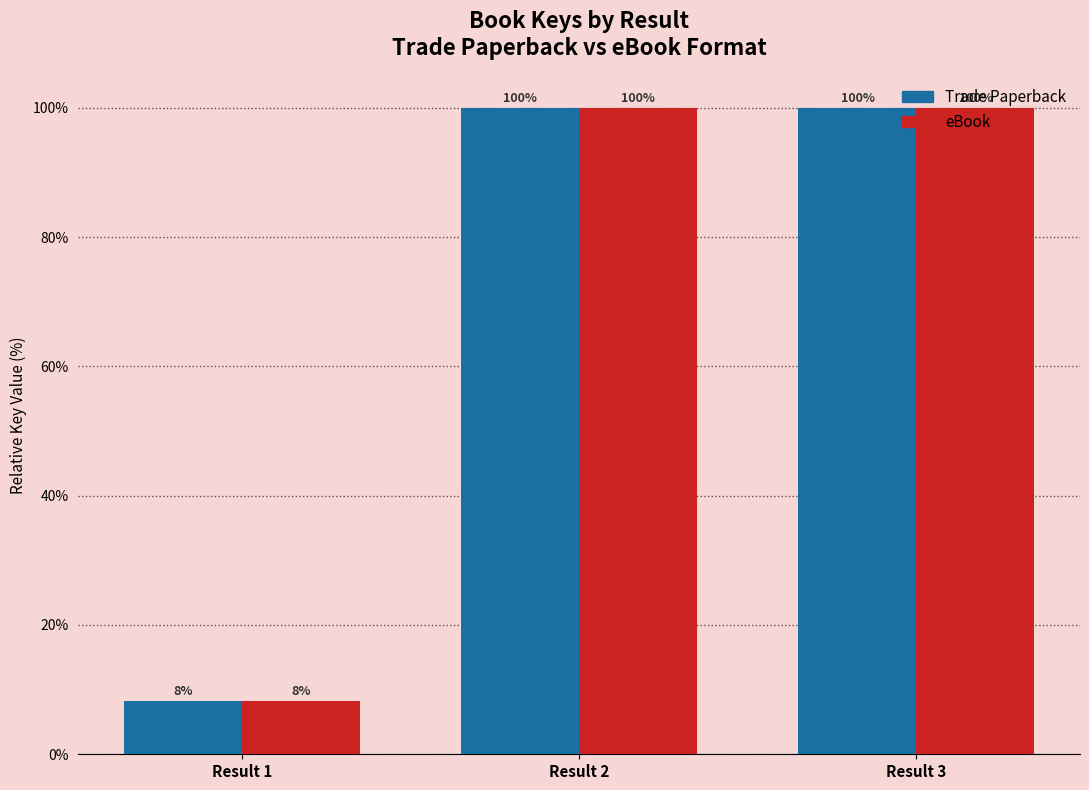

What is the total value across all series at Result 1?

16.5